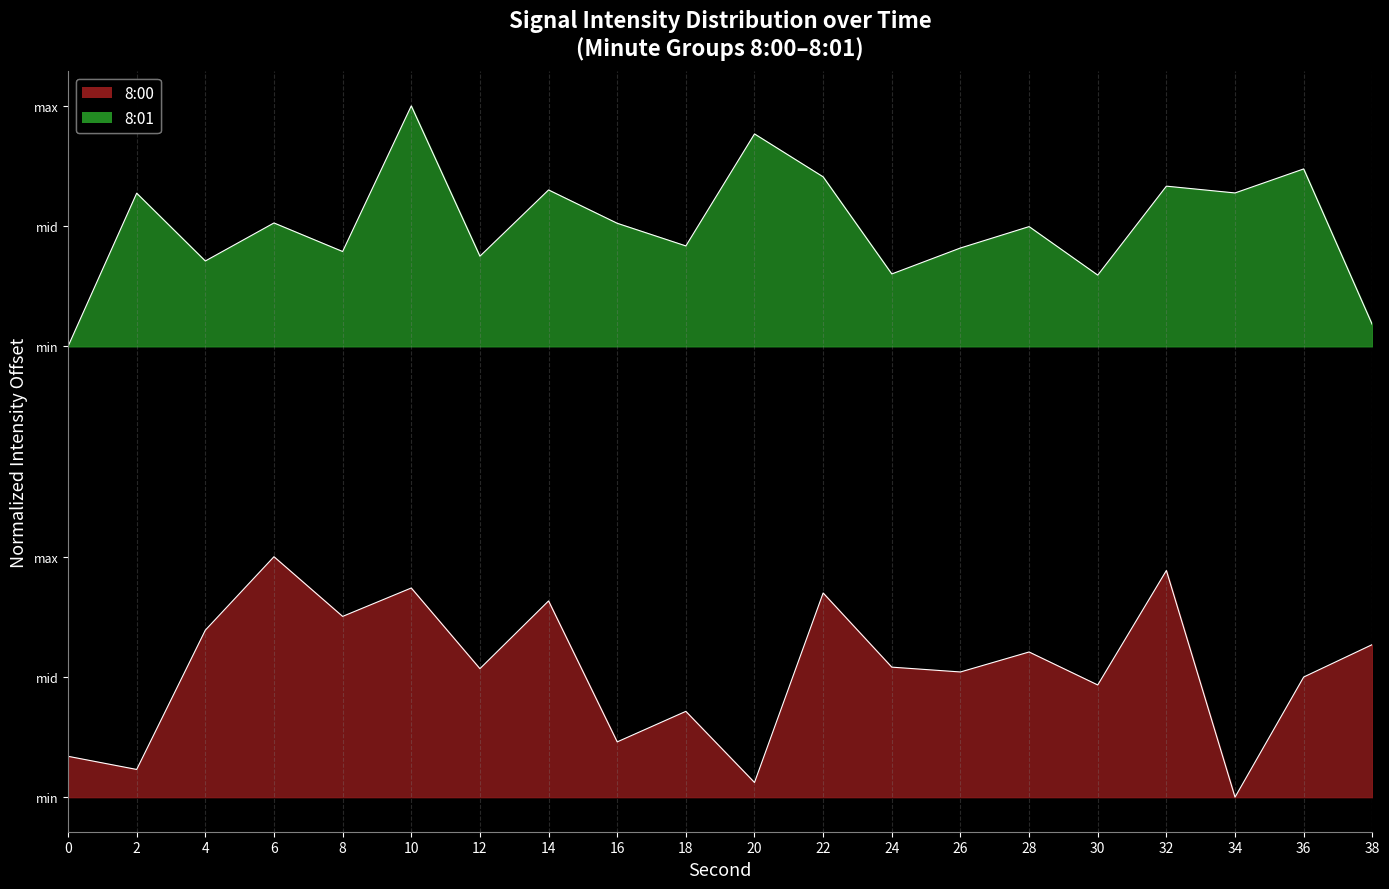

The value at 16 is 0.6. True or false?

False